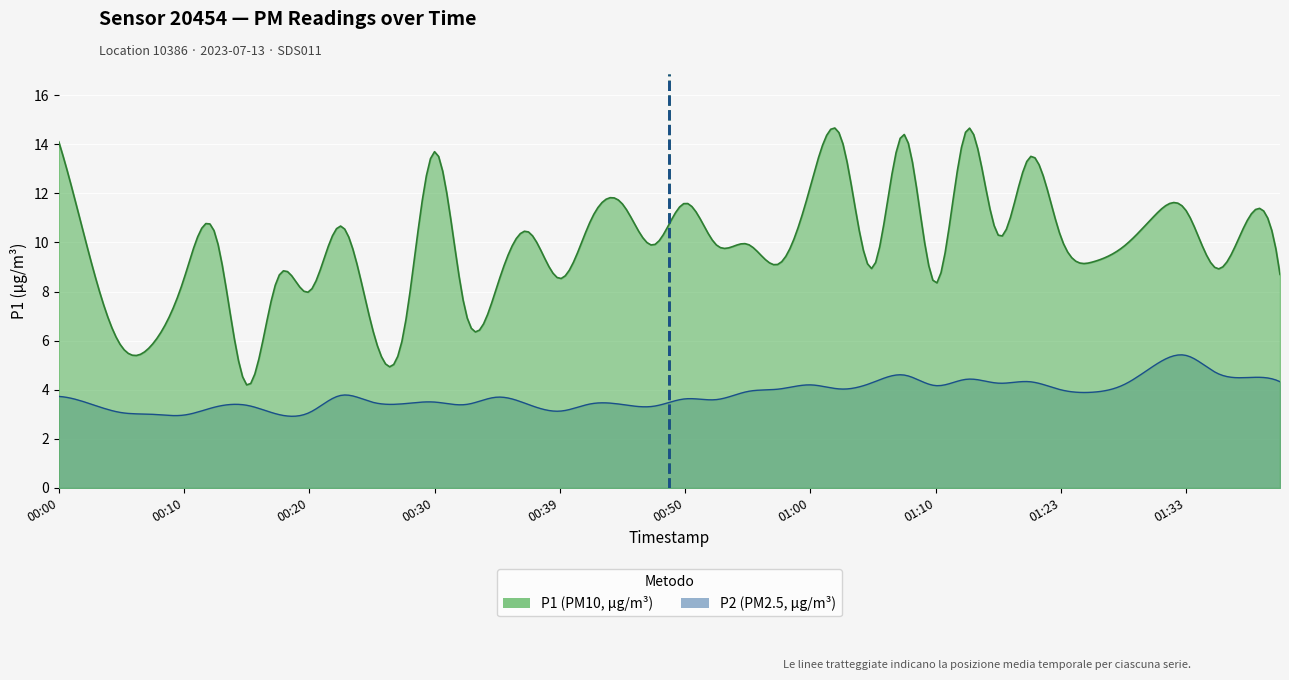

Is it true that Mean P2 index (19.5) equals 0 at 00:00?

True